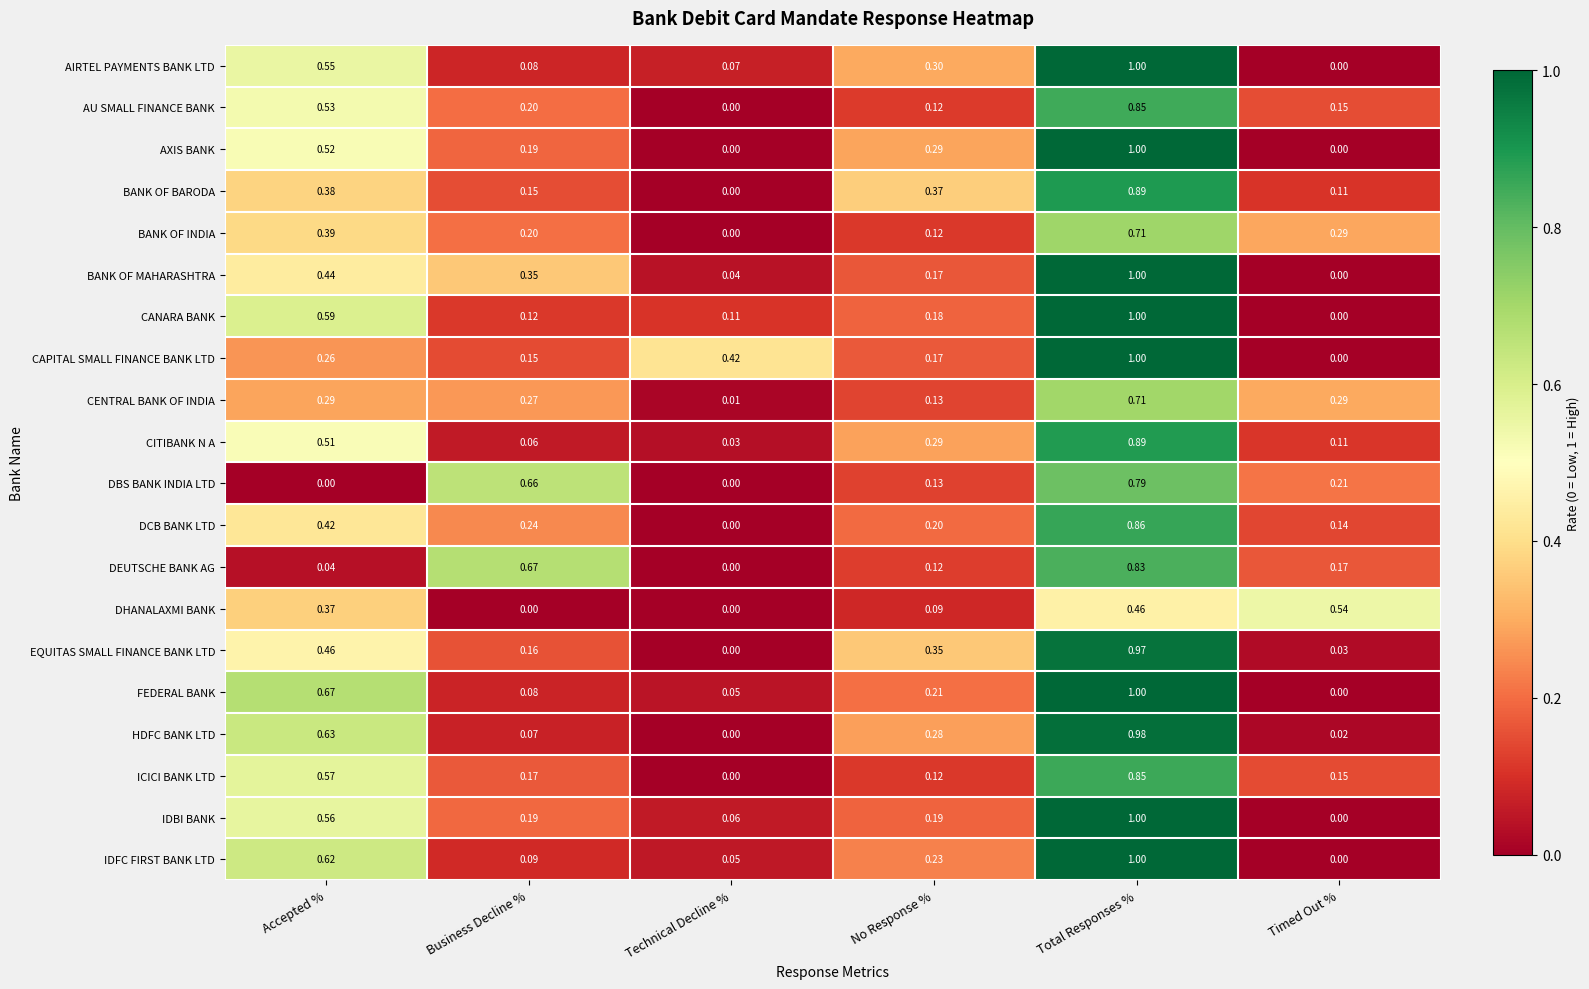

Which series changed the most between Accepted % and No Response %?

FEDERAL BANK